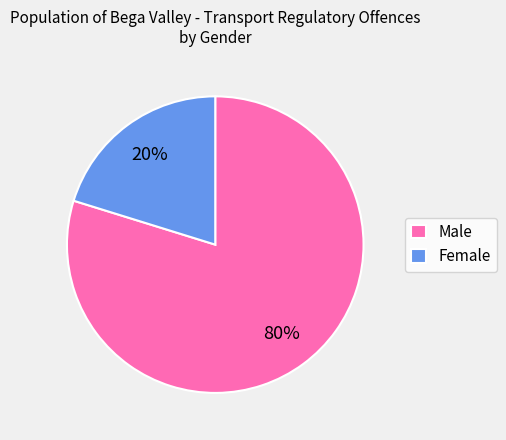

Is the sum of Male and Female greater than half?

Yes